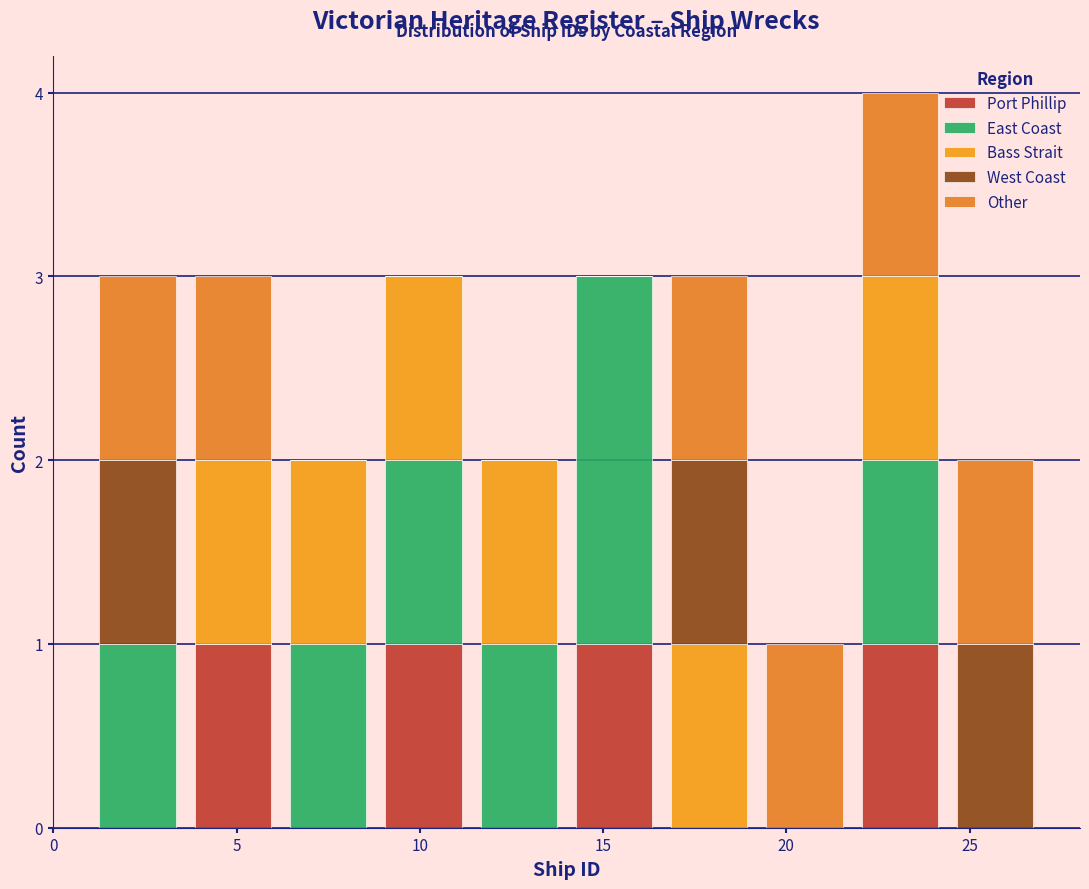

Which range on the x-axis has the tallest stacked bar (by total height)?

21.8 to 24.4